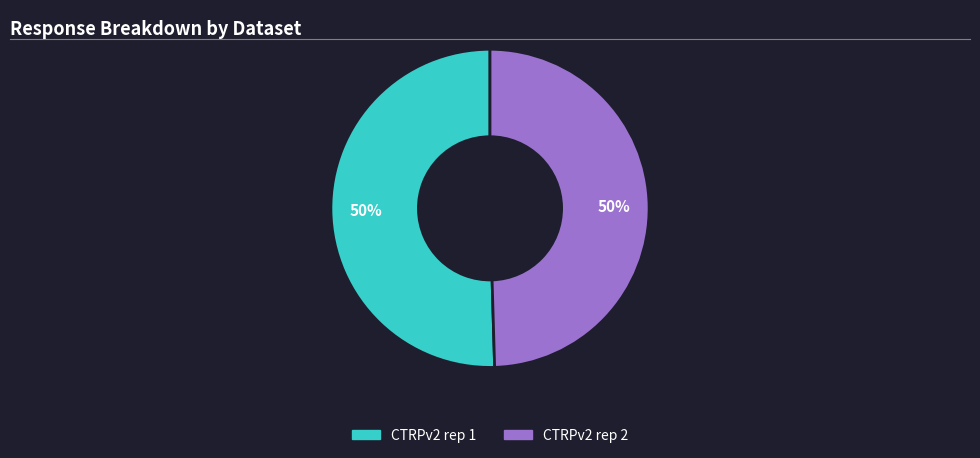

Approximately how many times larger is the value at CTRPv2 rep 1 compared to CTRPv2 rep 2?

1.0